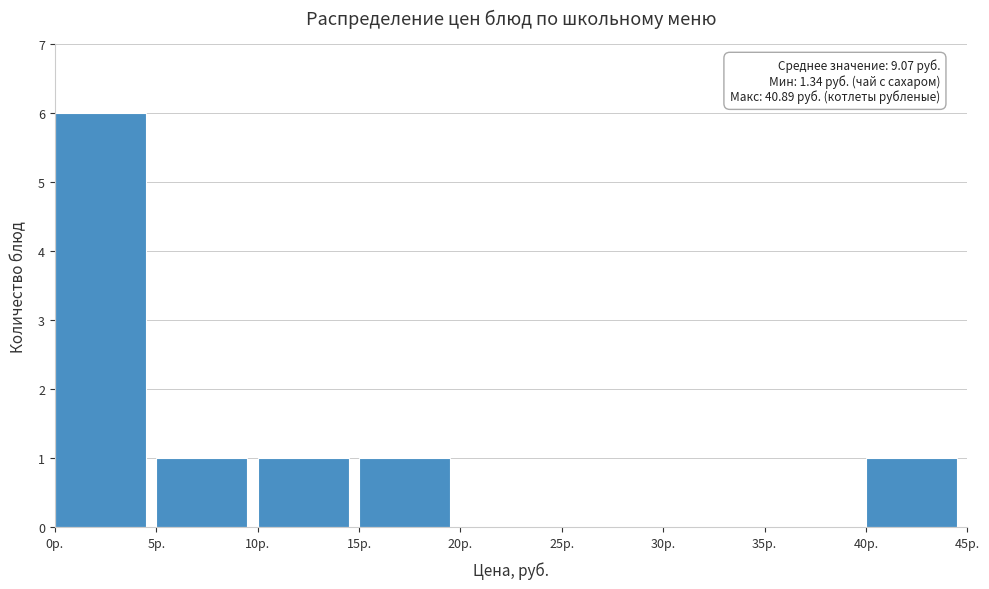

Over which range of the x-axis is the bar tallest?

0 to 5